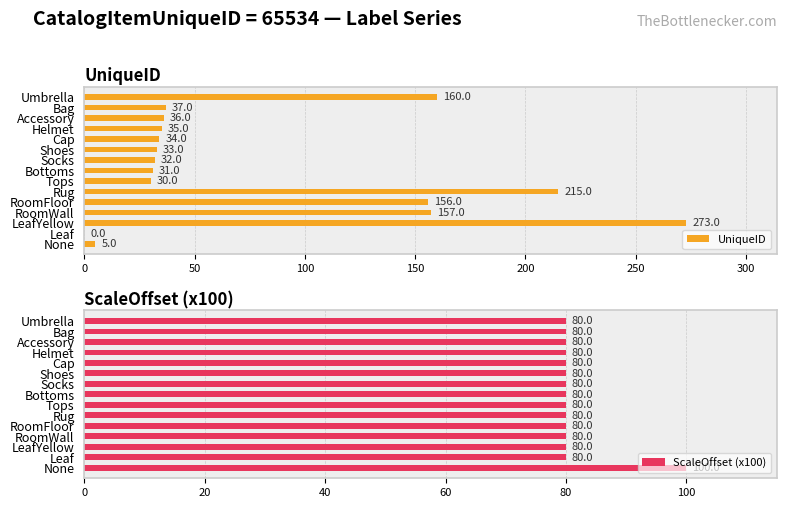

What is the value of the ScaleOffset (x100) bar at the 12th from the left?

80